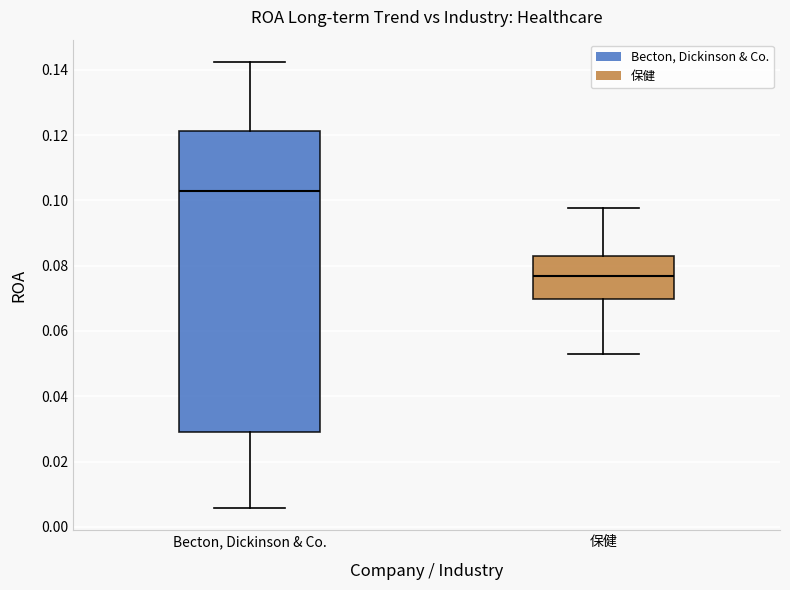

Which box is the tallest, from its lower edge to its upper edge?

Becton, Dickinson & Co.